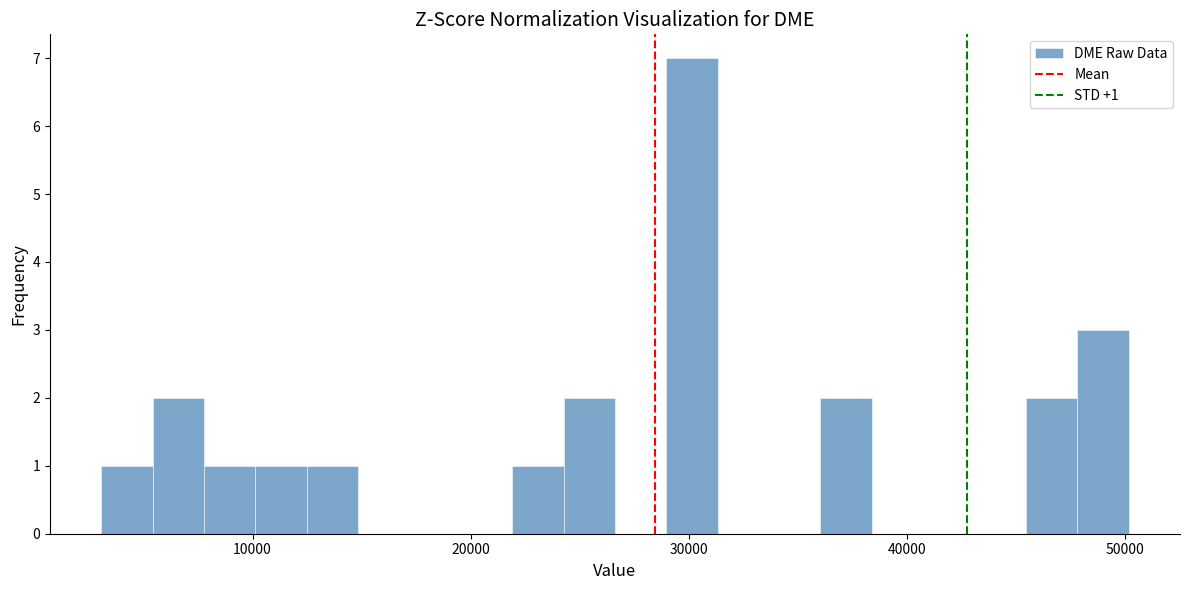

Read against the x-axis, roughly where is the centre of the tallest bar?

30000